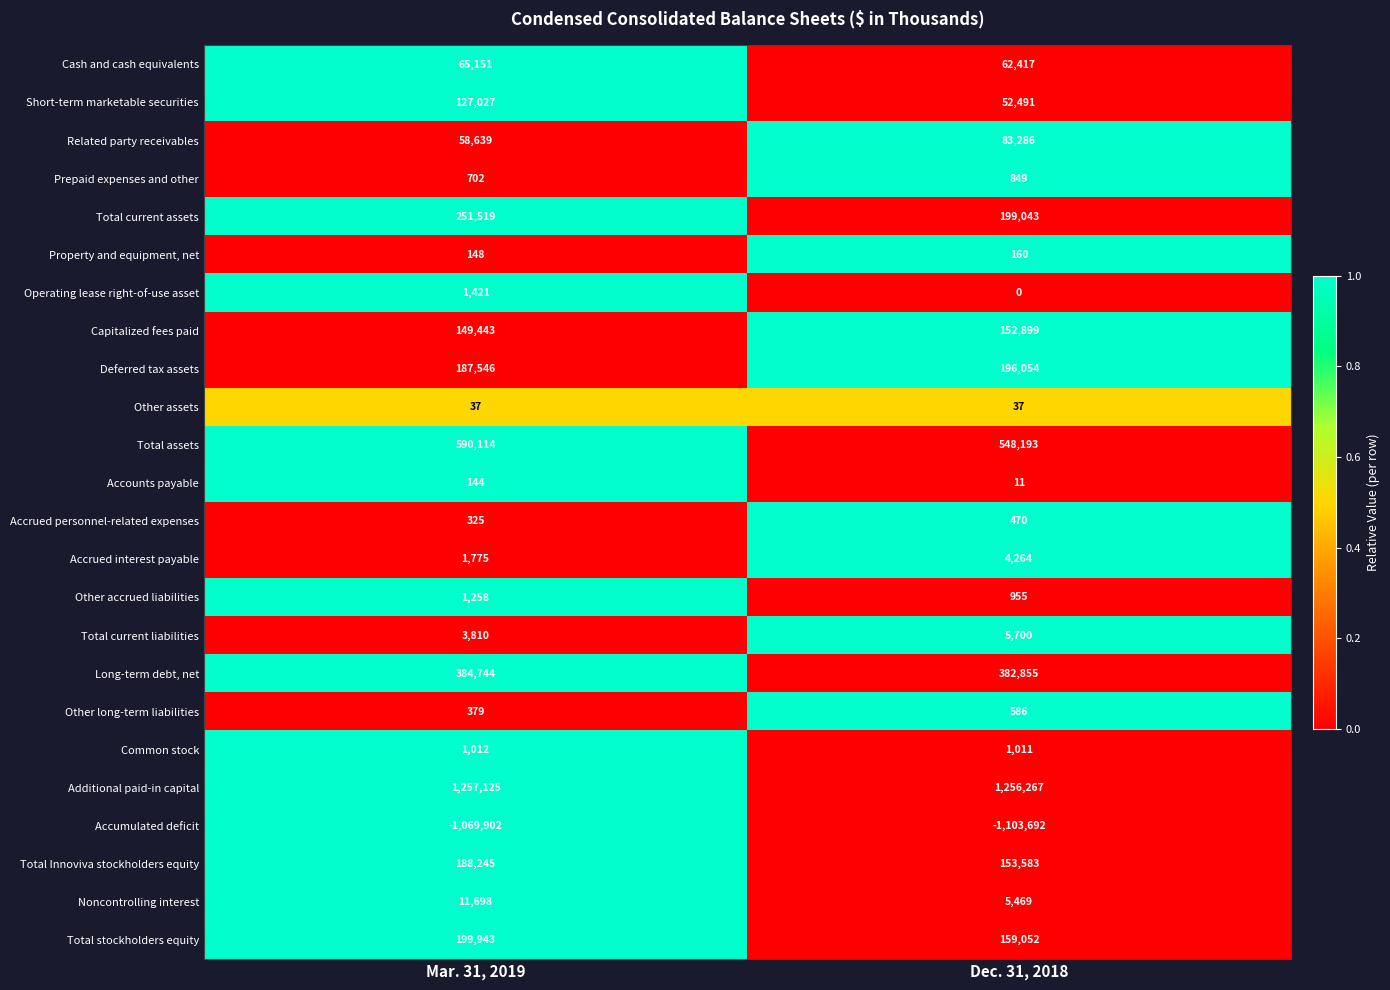

At which category is the sum across all series the highest?

Mar. 31, 2019